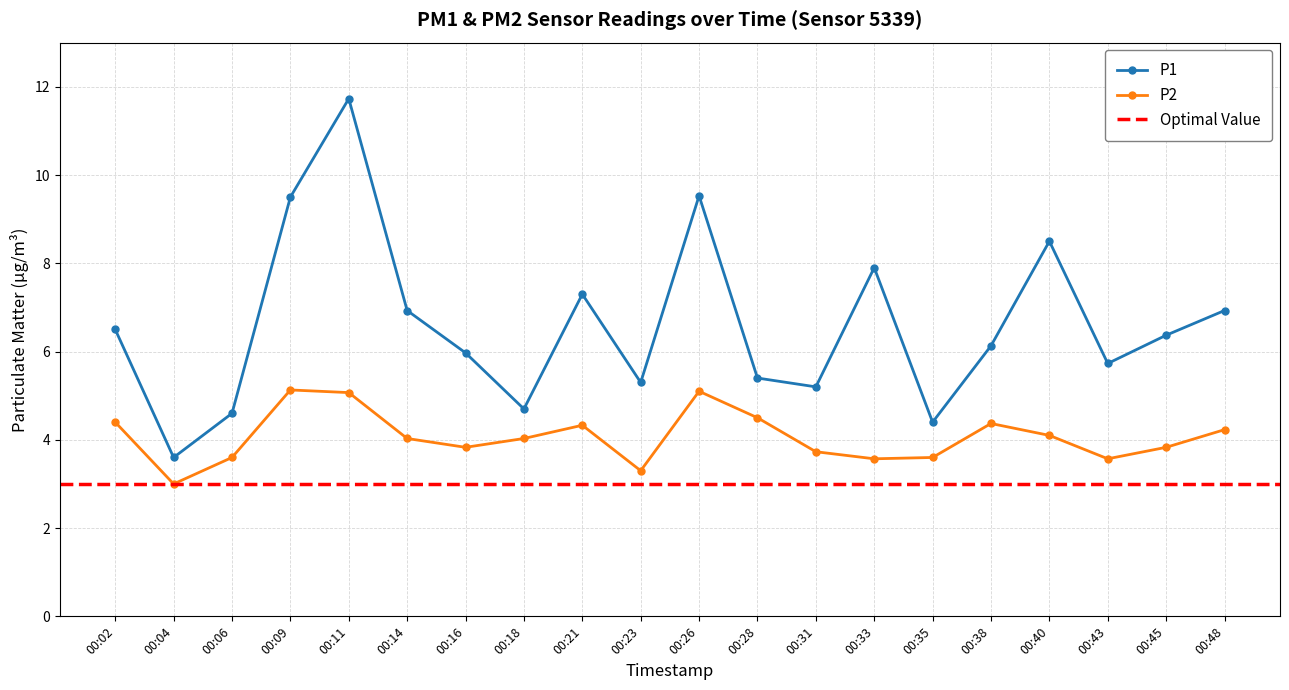

Reading left to right, list all the values displayed in this chart.

P1: 6.5	3.6	4.6	9.5	11.7	6.9	6.0	4.7	7.3	5.3	9.5	5.4	5.2	7.9	4.4	6.1	8.5	5.7	6.4	6.9
P2: 4.4	3.0	3.6	5.1	5.1	4.0	3.8	4.0	4.3	3.3	5.1	4.5	3.7	3.6	3.6	4.4	4.1	3.6	3.8	4.2